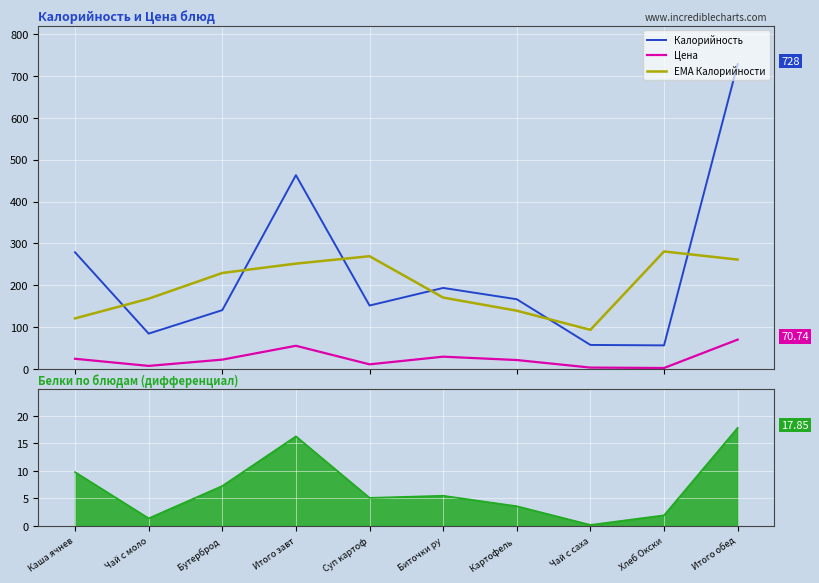

Where is the first local minimum for Калорийность?

Чай с моло